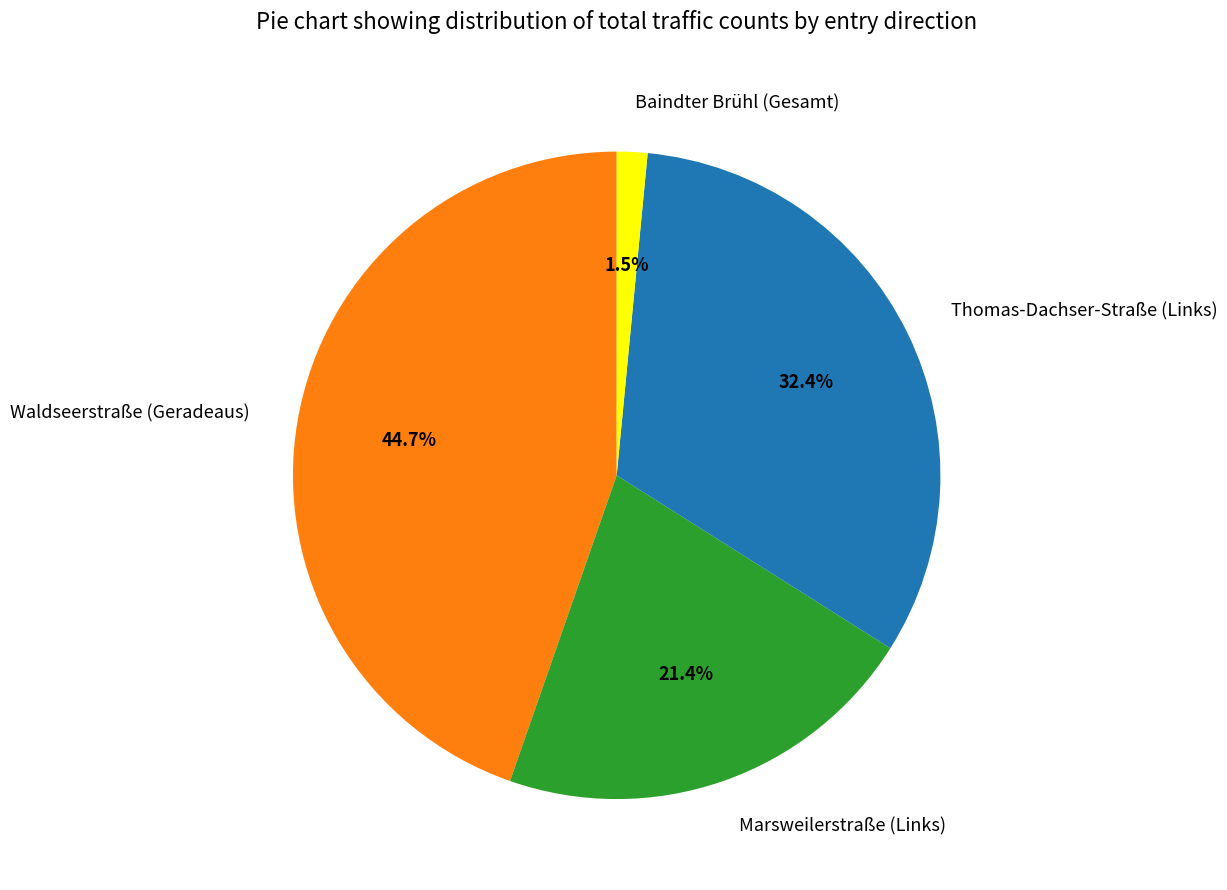

Do Thomas-Dachser-Straße (Links) and Baindter Brühl (Gesamt) together represent more than half of the pie?

No